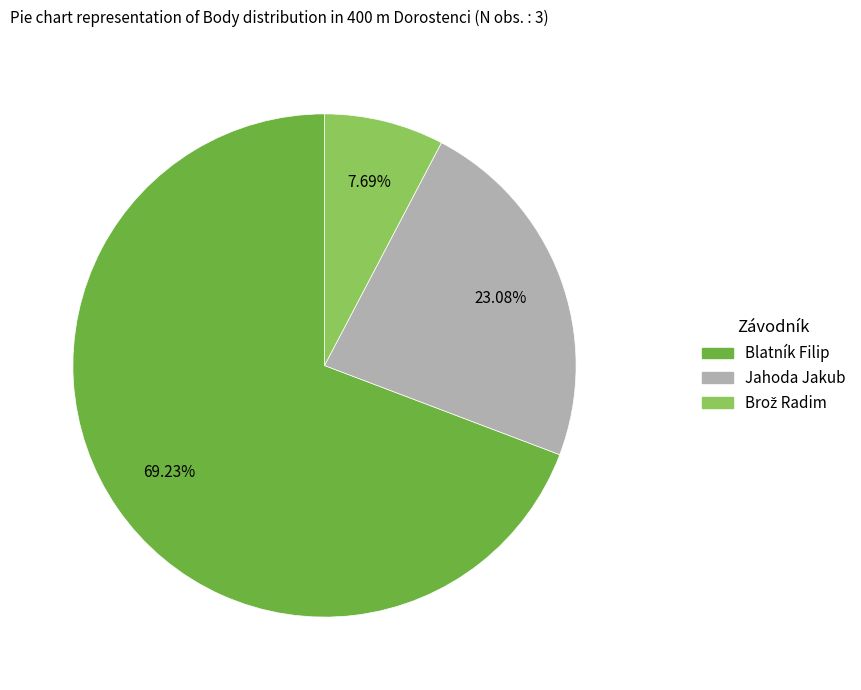

Is there a majority slice in this chart?

Yes